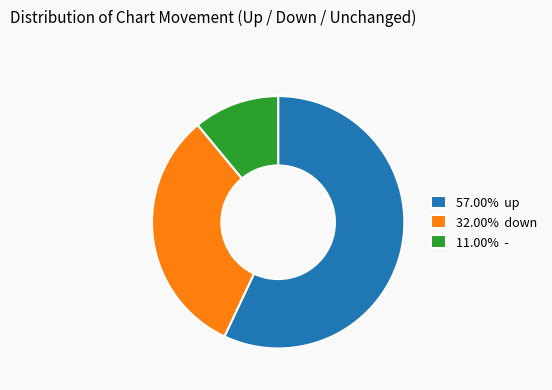

Do 11.00% - and 57.00% up together represent more than half of the pie?

Yes